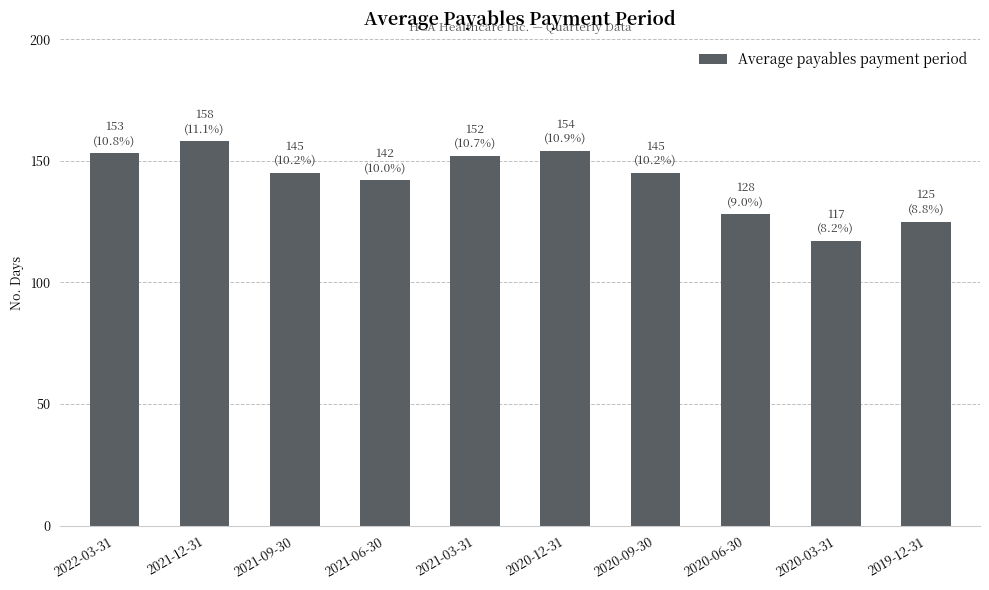

At which label is the value closest to 137?

2021-06-30